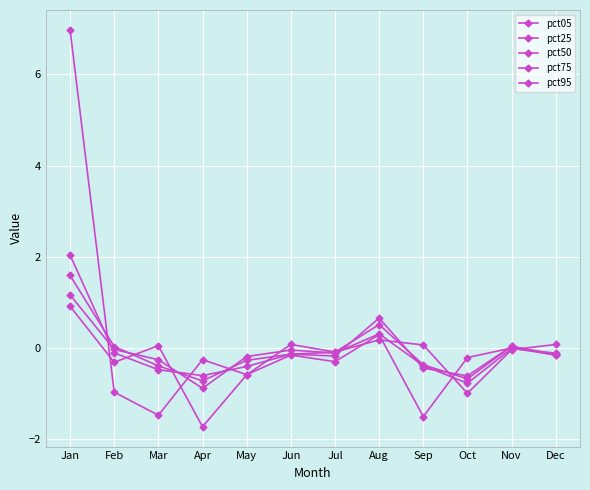

Count the number of data series in this chart.

5